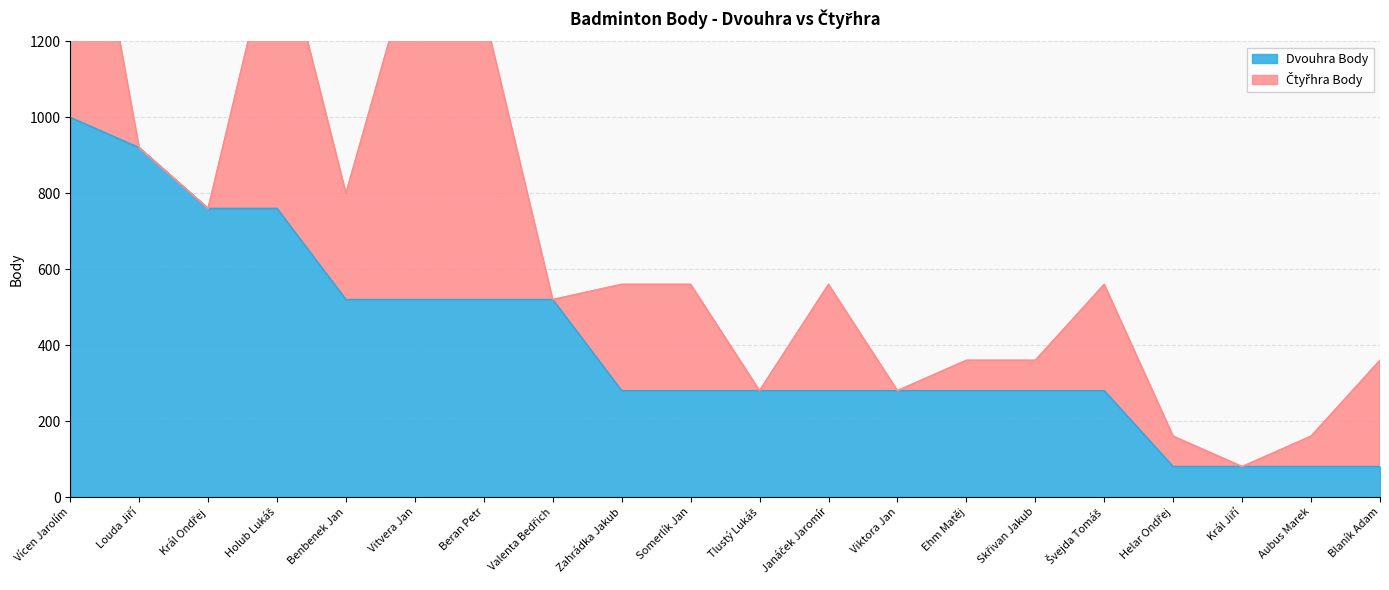

At which category does the chart reach its peak across all series?

Vícen Jarolím